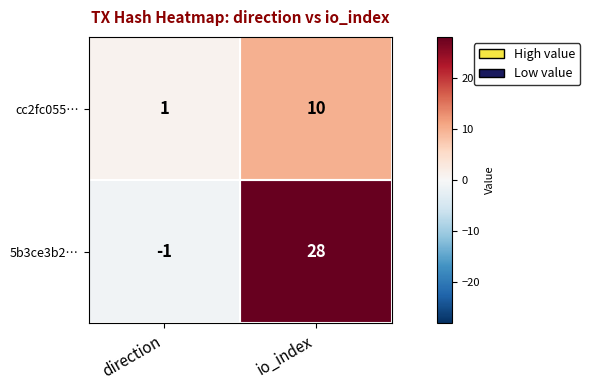

List the series in order of their overall mean, highest first.

5b3ce3b2…, cc2fc055…